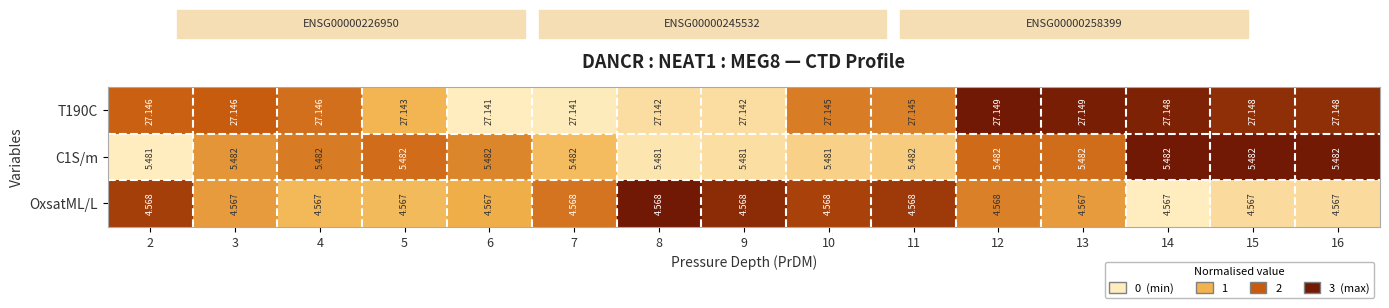

Is the value of C1S/m at 2 greater than the value of T190C at 4?

No